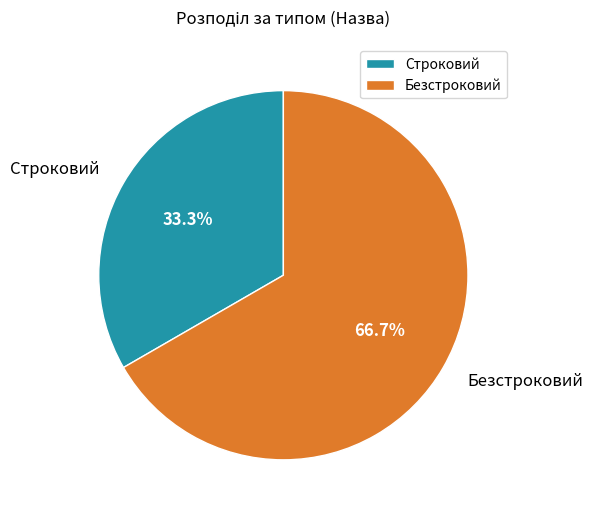

True or false: Строковий accounts for 33% of the total.

True